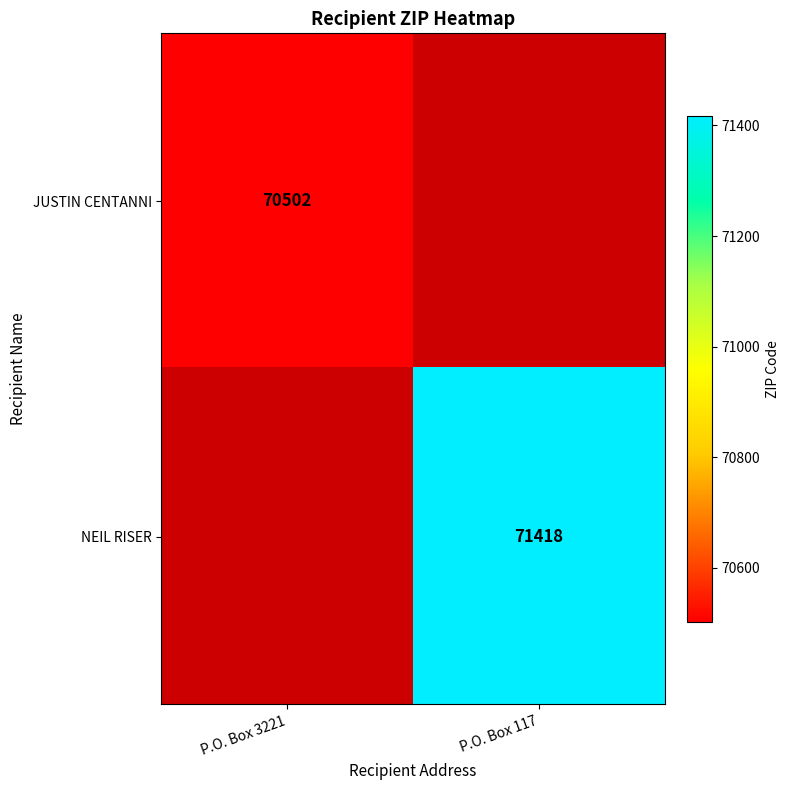

The NEIL RISER series shows 71418 at P.O. Box 117. True or false?

True